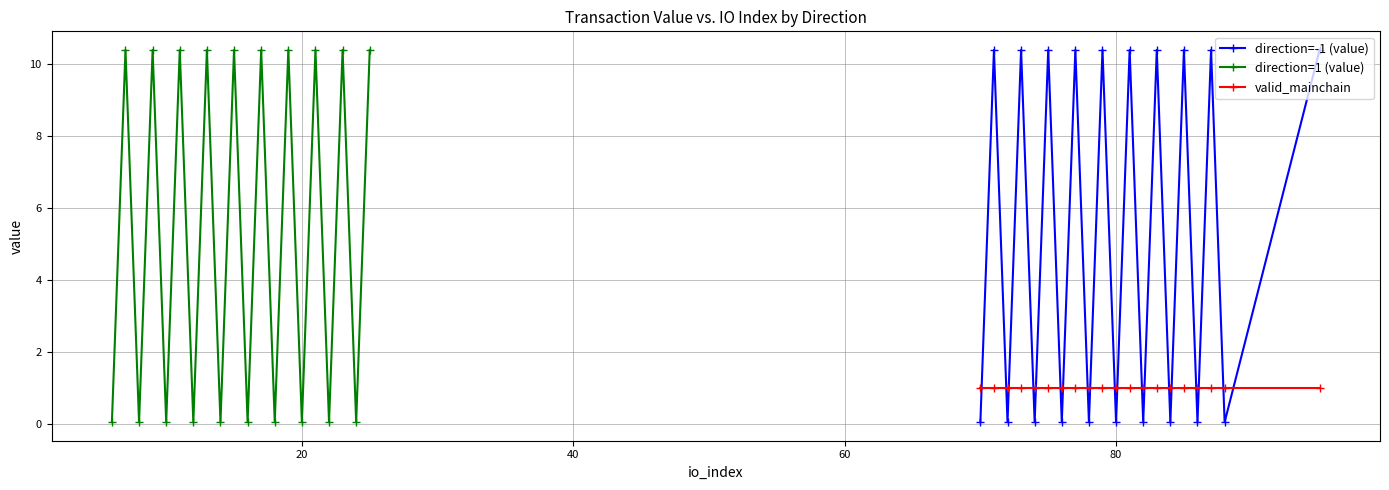

After their last crossing, which series has the higher values: direction=-1 (value) or valid_mainchain?

direction=-1 (value)